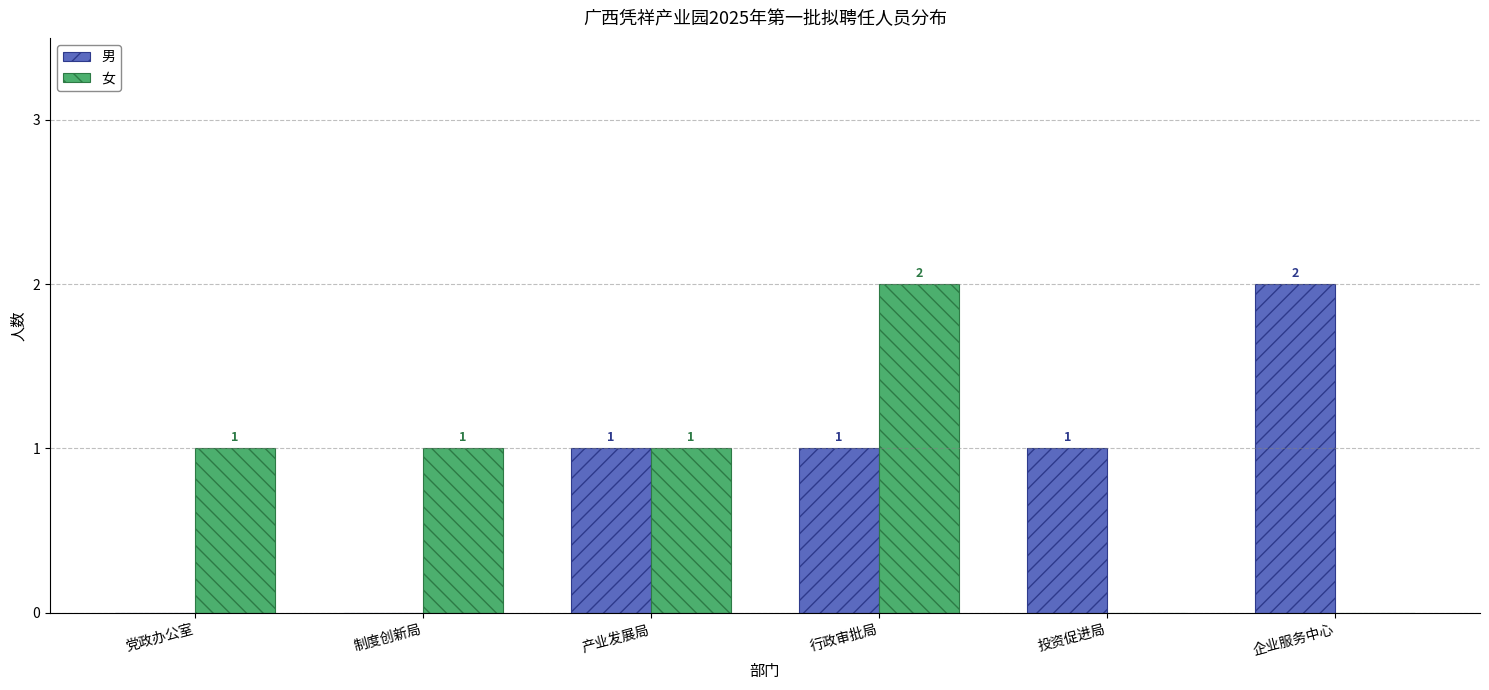

What is the sum of the 男 values at 投资促进局 and 企业服务中心?

3